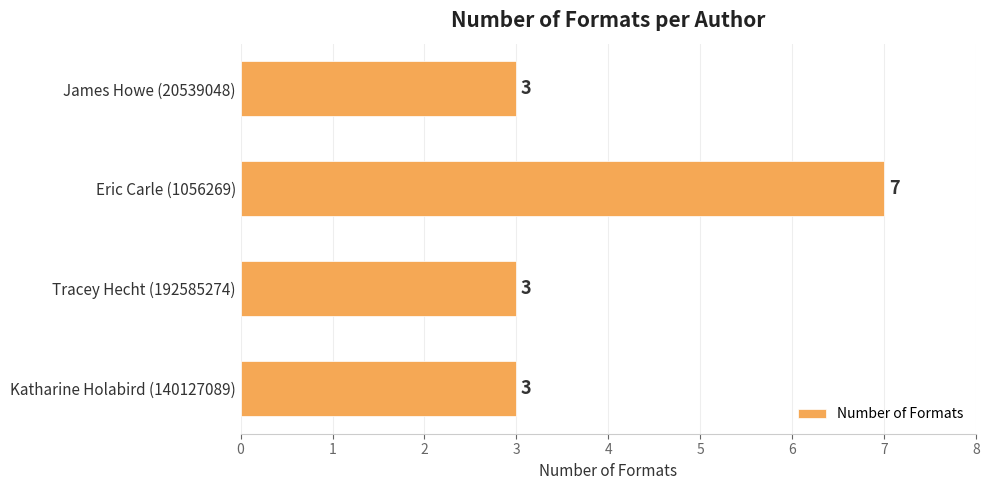

Is it true that the value at James Howe (20539048) is 4?

False